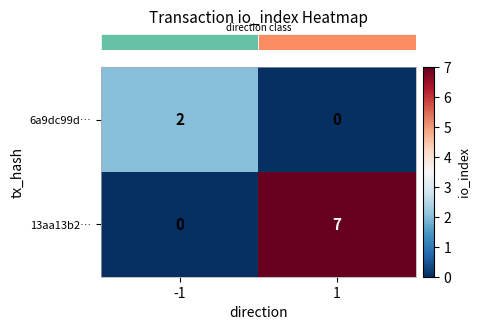

What is the spread (max minus min) of values at 1?

7